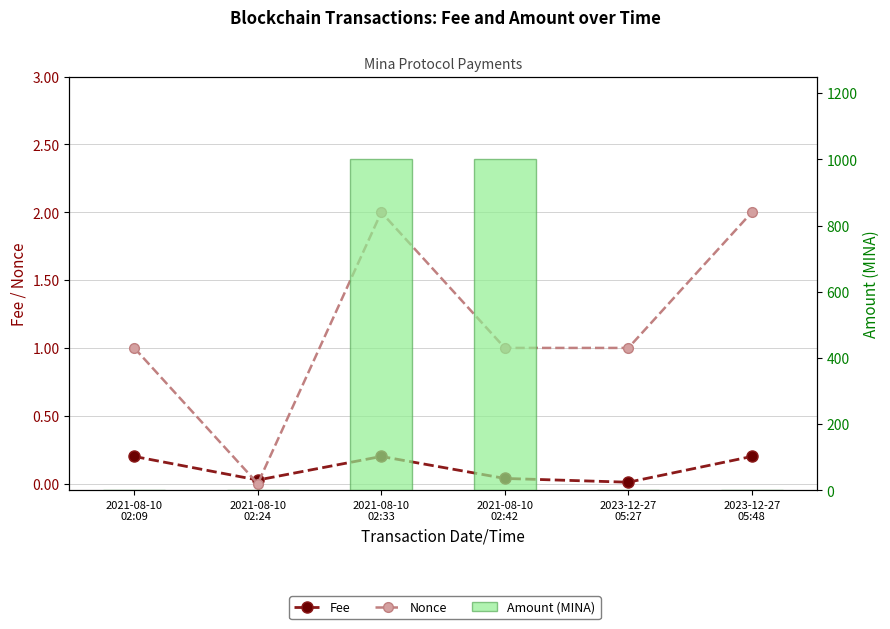

What is the total value across all series at 2023-12-27
05:27?

3.0